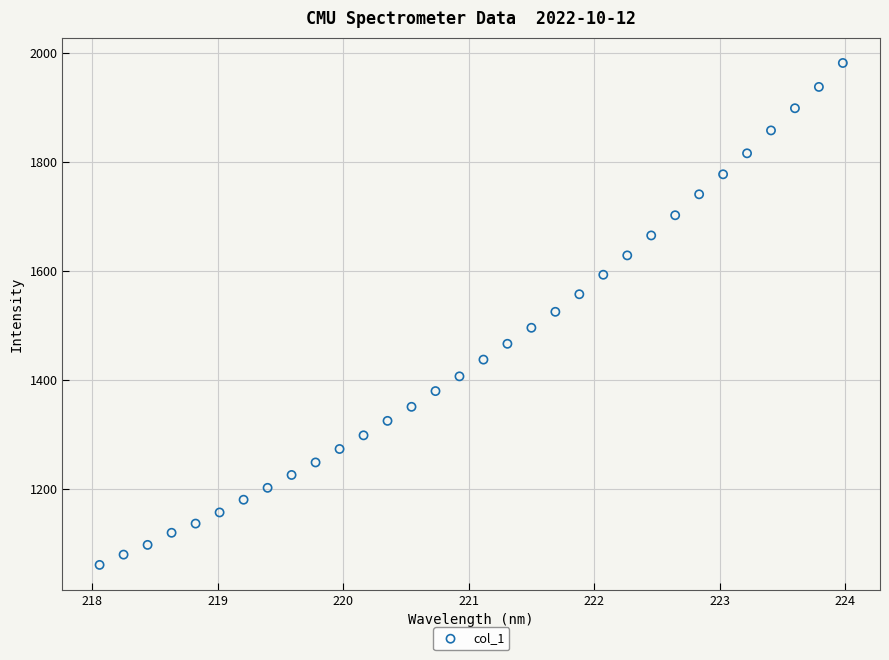

What is the range of X values (max minus min)?

5.9